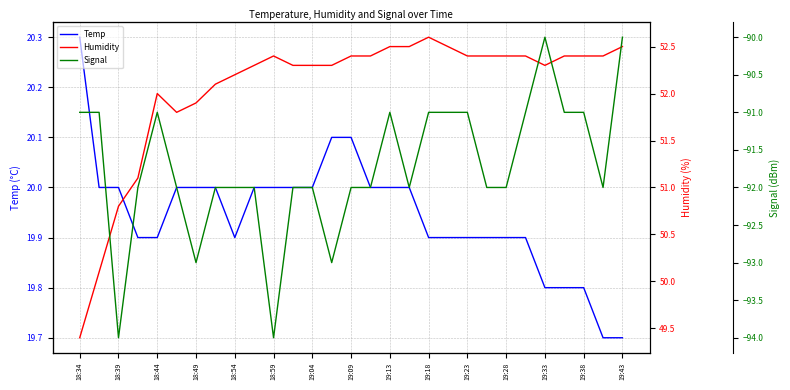

True or false: Temp has a value of 19.8 at 19:33.

True